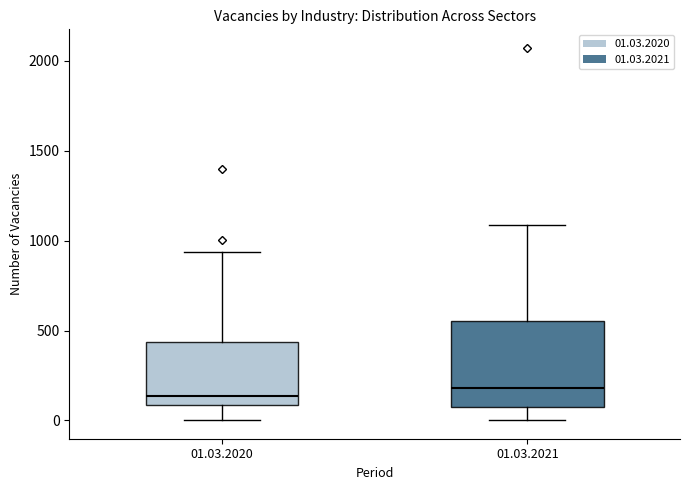

Where is the lower edge of the box for 01.03.2020 on the y-axis? The values are not printed on the chart, so give them approximately, as read against the axis.

100